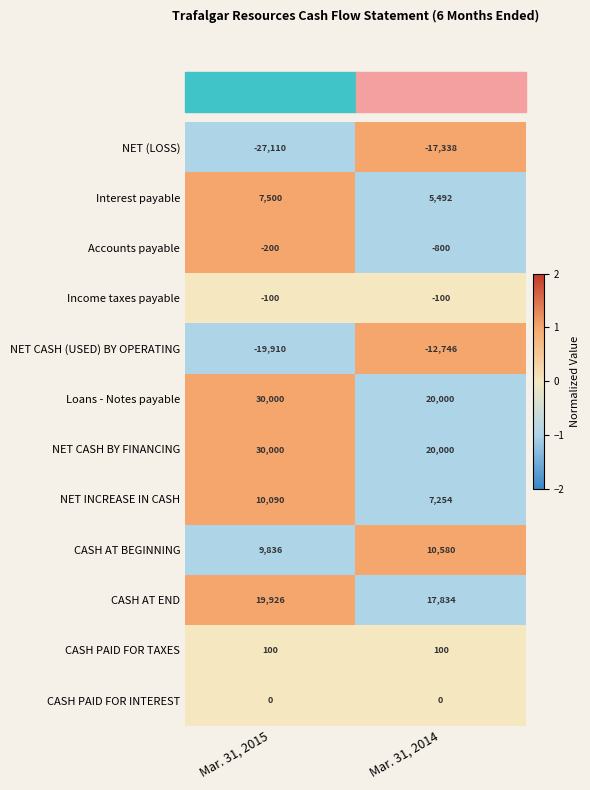

What is the difference between the NET (LOSS) values at Mar. 31, 2014 and Mar. 31, 2015?

9772